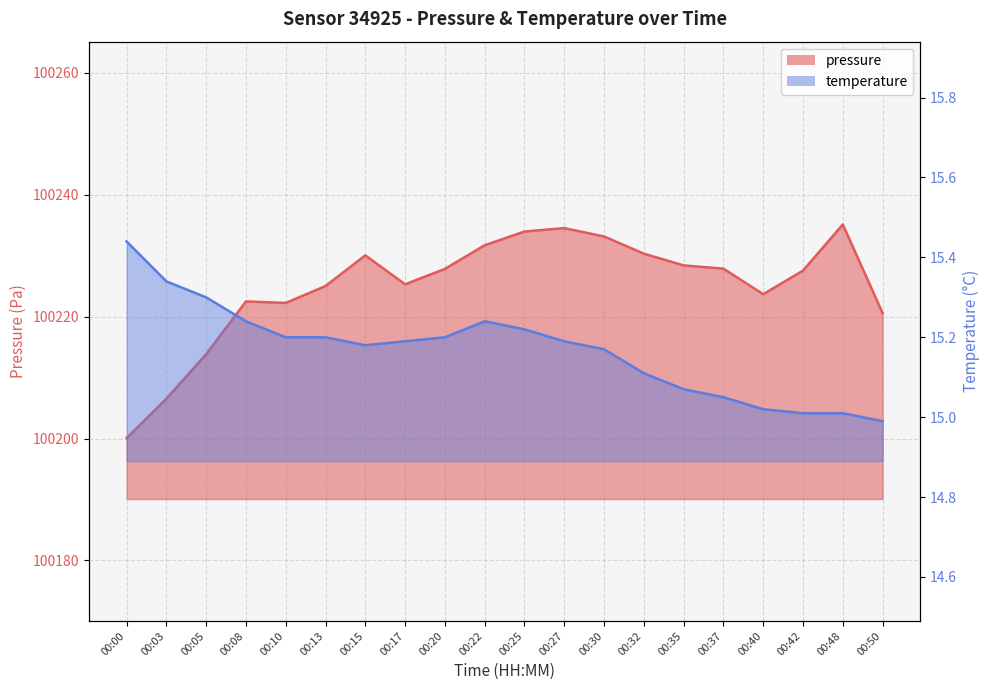

Between 00:03 and 00:00, which is larger?

00:03